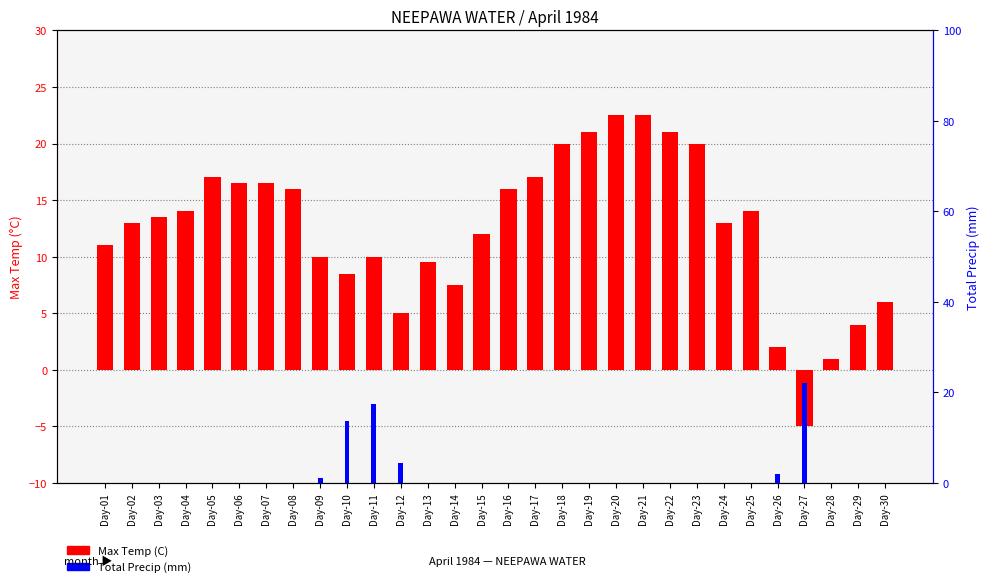

True or false: Total Precip (mm) has a value of 24.9 at Day-11.

False